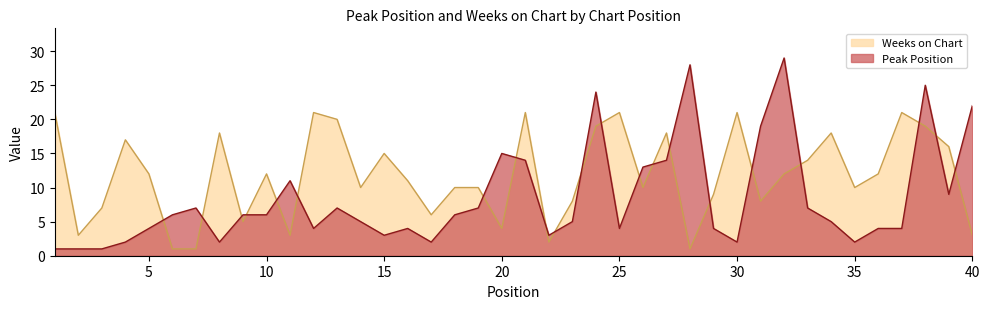

Reading left to right, list all the values displayed in this chart.

Peak Position: 1=1	2=1	3=1	4=2	5=4	6=6	7=7	8=2	9=6	10=6	11=11	12=4	13=7	14=5	15=3	16=4	17=2	18=6	19=7	20=15	21=14	22=3	23=5	24=24	25=4	26=13	27=14	28=28	29=4	30=2	31=19	32=29	33=7	34=5	35=2	36=4	37=4	38=25	39=9	40=22
Weeks on Chart: 1=21	2=3	3=7	4=17	5=12	6=1	7=1	8=18	9=5	10=12	11=3	12=21	13=20	14=10	15=15	16=11	17=6	18=10	19=10	20=4	21=21	22=2	23=8	24=19	25=21	26=10	27=18	28=1	29=9	30=21	31=8	32=12	33=14	34=18	35=10	36=12	37=21	38=19	39=16	40=3